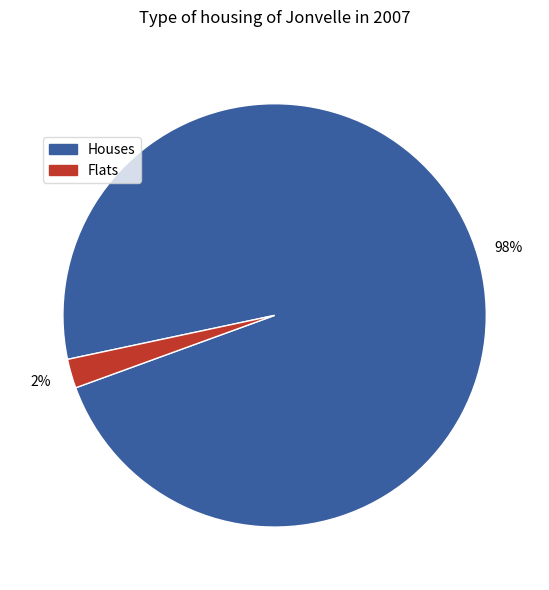

True or false: Flats accounts for 2% of the total.

True